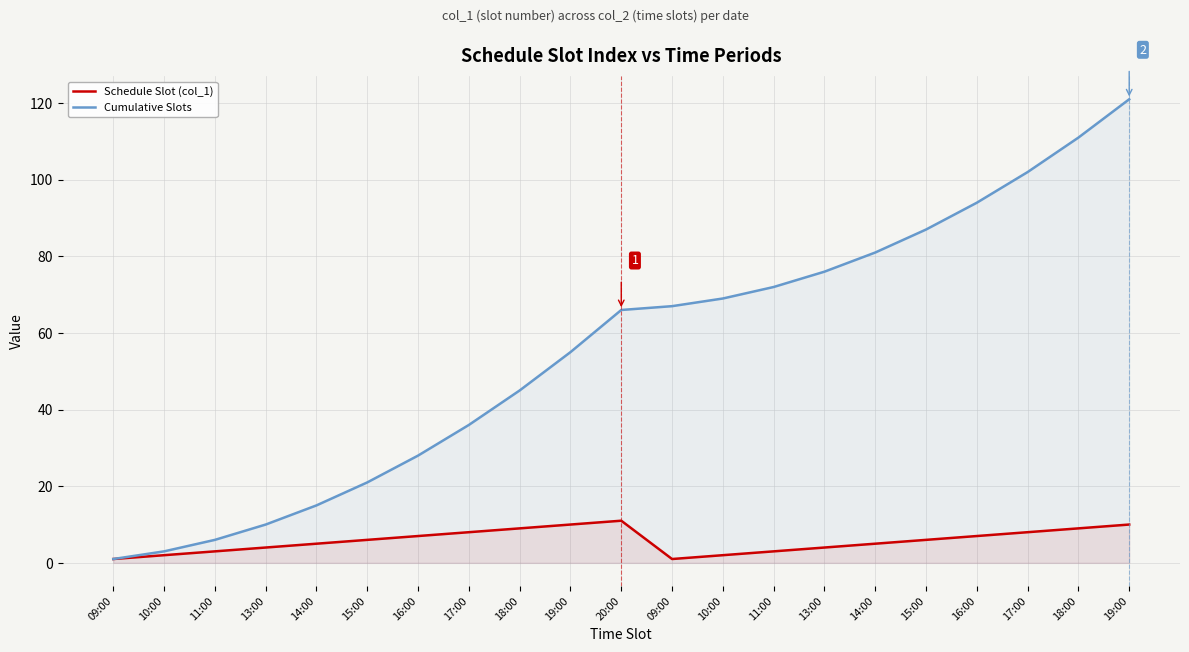

List the series in order of their overall mean, lowest first.

Schedule Slot (col_1), Cumulative Slots